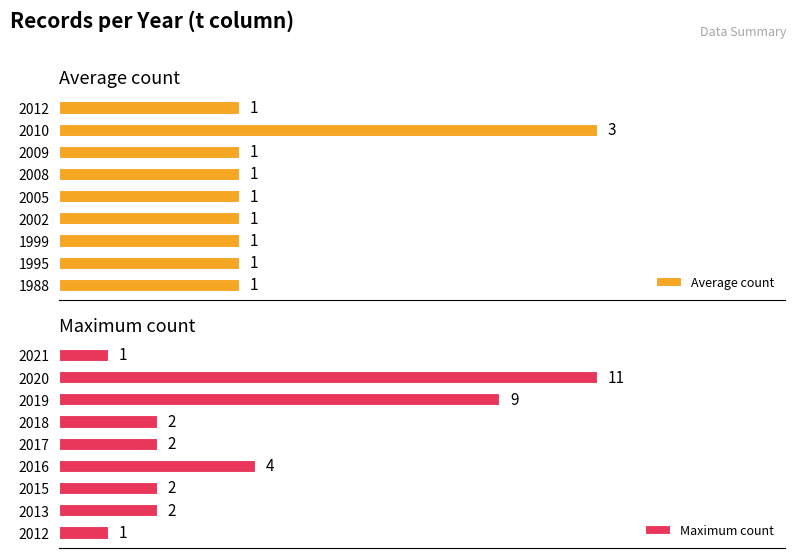

The value of Maximum count at 2019 is 9. True or false?

True